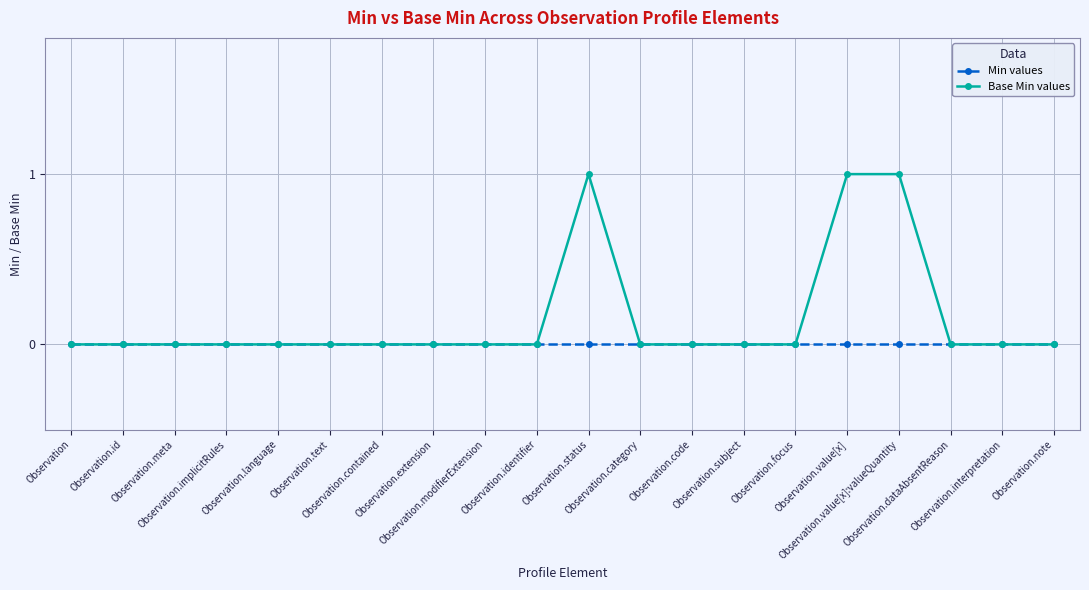

How many series are shown in this chart?

2